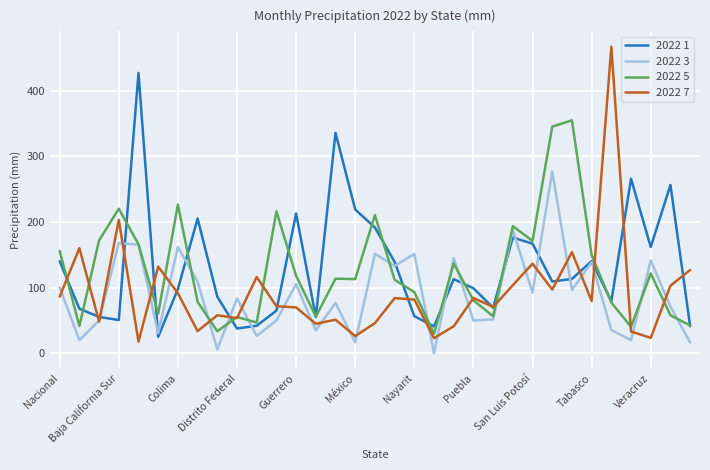

What is the highest value of the 2022 3 series?

277.1